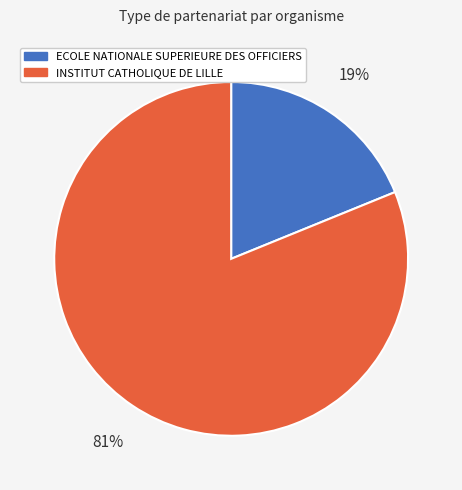

Which slice is the smallest?

ECOLE NATIONALE SUPERIEURE DES OFFICIERS